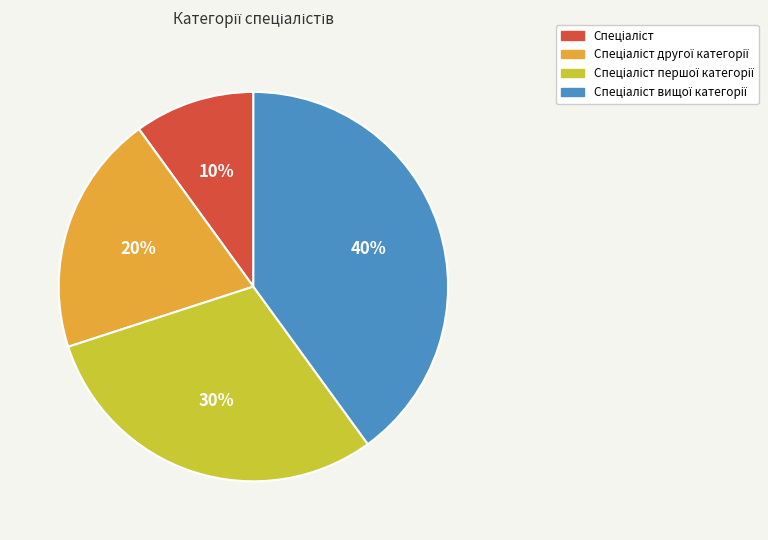

To the nearest percent, what is the difference between the largest and smallest slice percentages?

30%